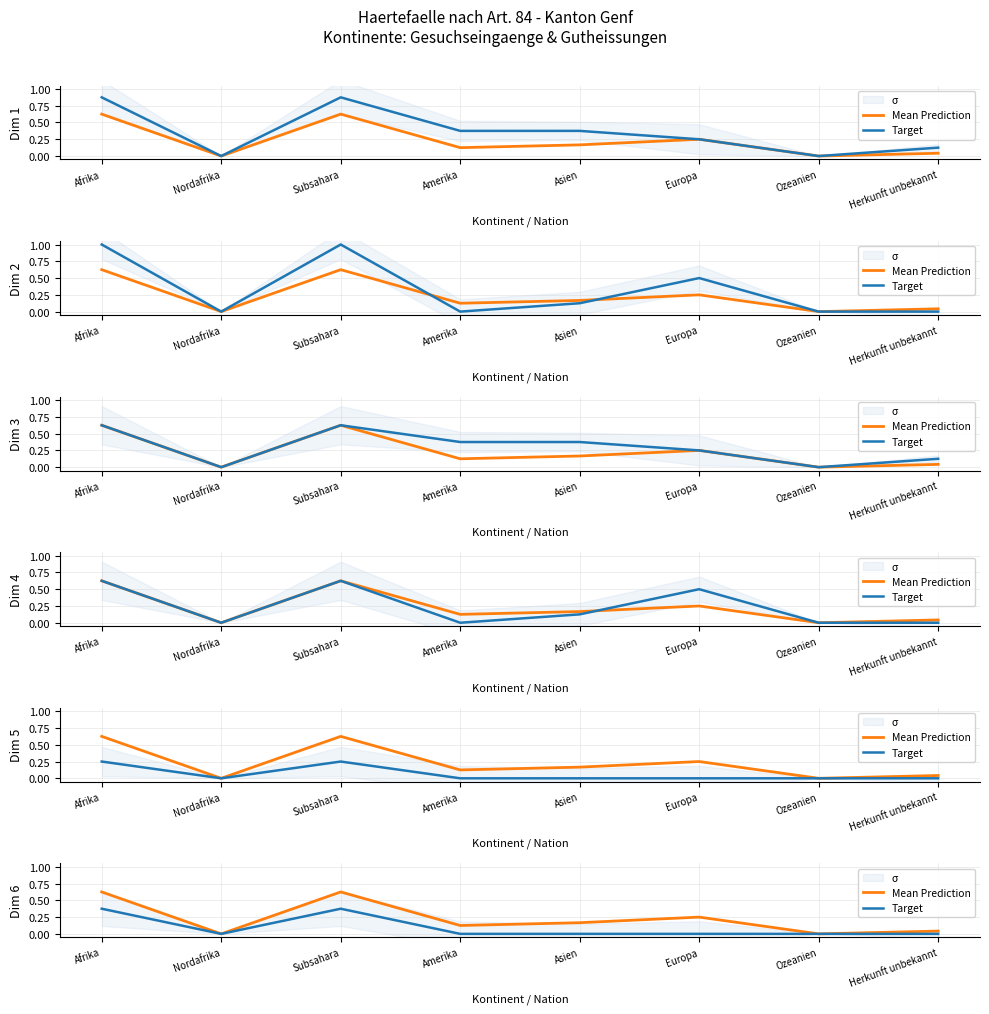

Which series has the largest total across all categories?

Mean Prediction